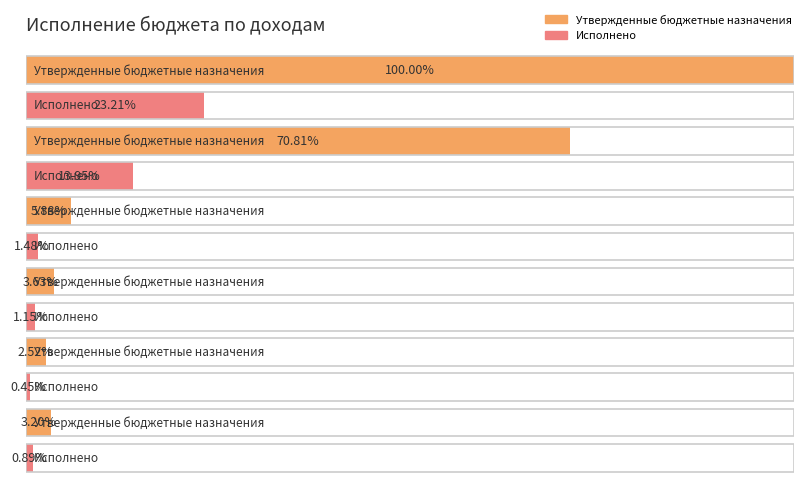

Which series has the largest total across all categories?

Утвержденные бюджетные назначения